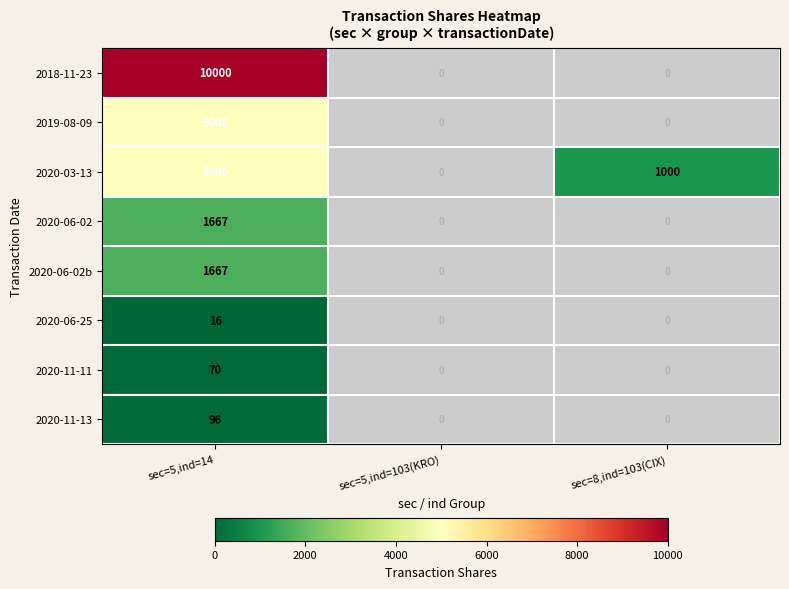

Is the value of 2020-11-13 at sec=5,ind=14 greater than the value of 2020-03-13 at sec=8,ind=103(CIX)?

No